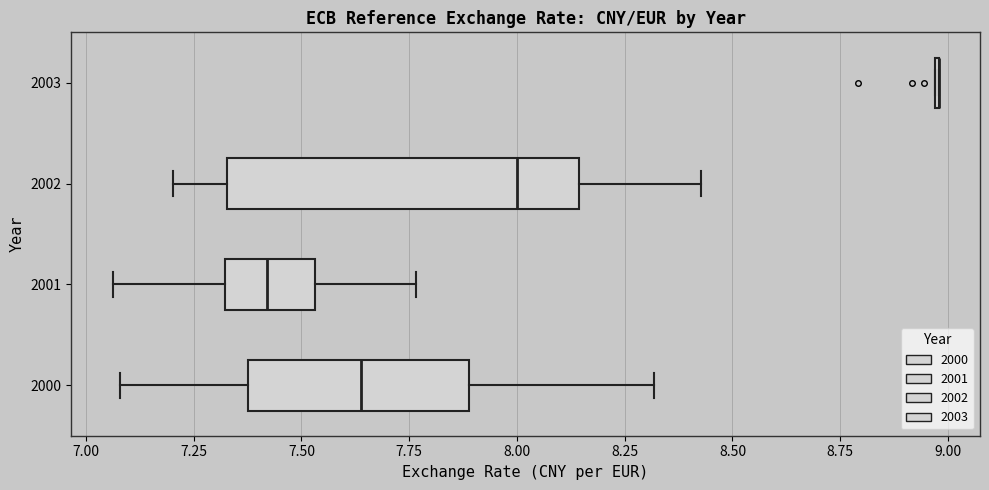

Reading bottom to top, read every box against the x-axis: the position of its median line, the range the box covers, and the ends of its whiskers. The values are not printed on the chart, so give them approximately, as read against the axis.

2000: median 7.65, box 7.35 to 7.90, whiskers 7.10 to 8.30
2001: median 7.40, box 7.30 to 7.55, whiskers 7.05 to 7.75
2002: median 8.00, box 7.35 to 8.15, whiskers 7.20 to 8.45
2003: box collapsed to a line at 9.00, whiskers 8.95 to 9.00